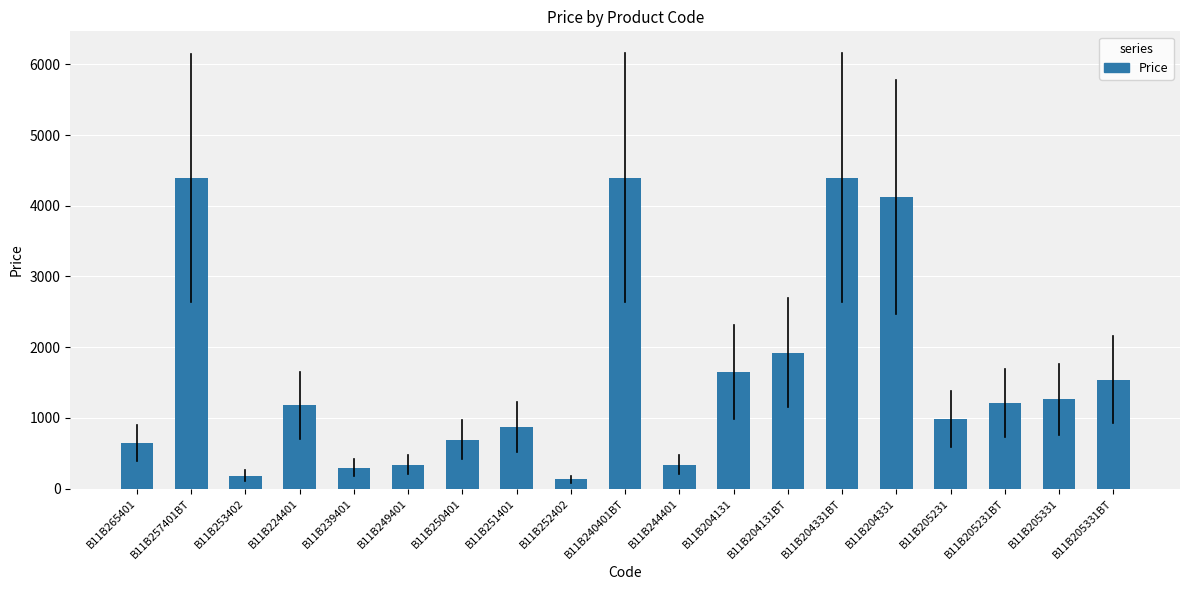

What is the smallest value displayed?

130.9